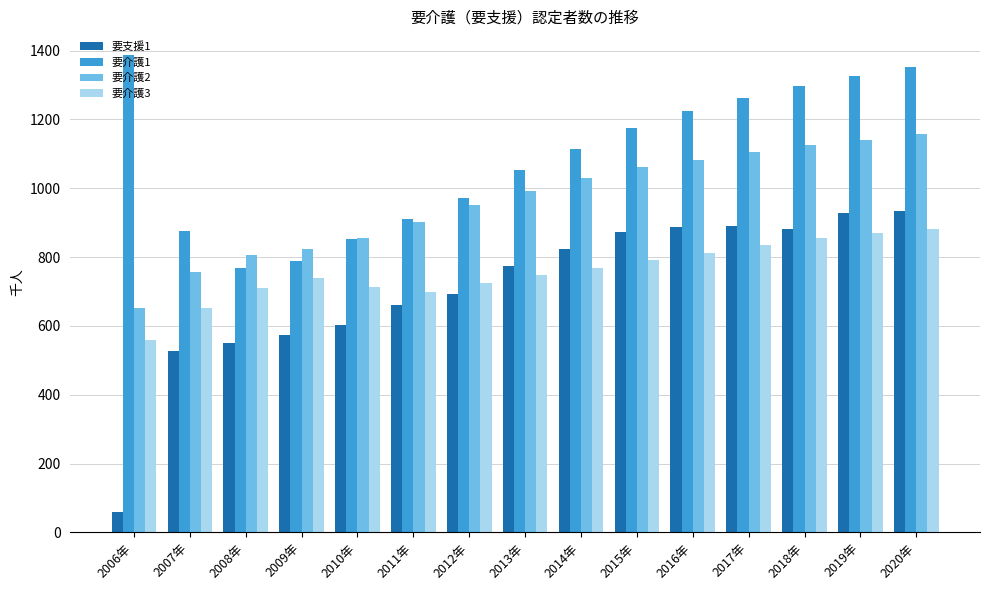

What is the sum of the 要介護3 values at 2013年 and 2008年?

1458.1